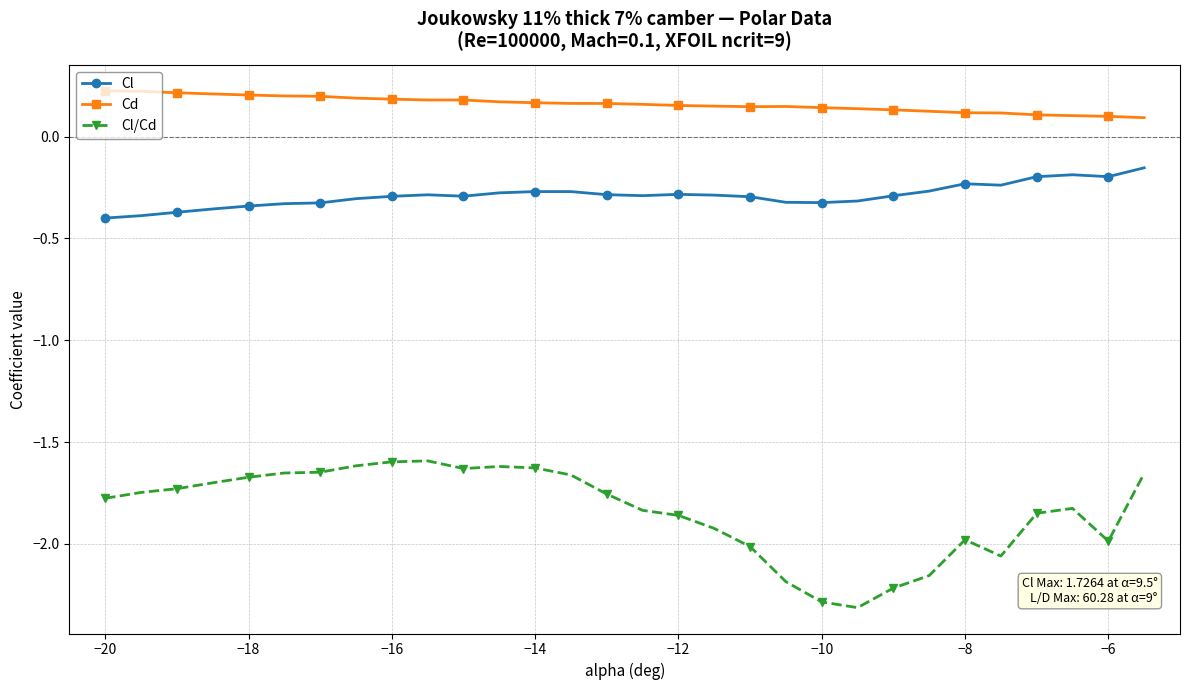

What is the sum of all Cl/Cd values?

-55.2